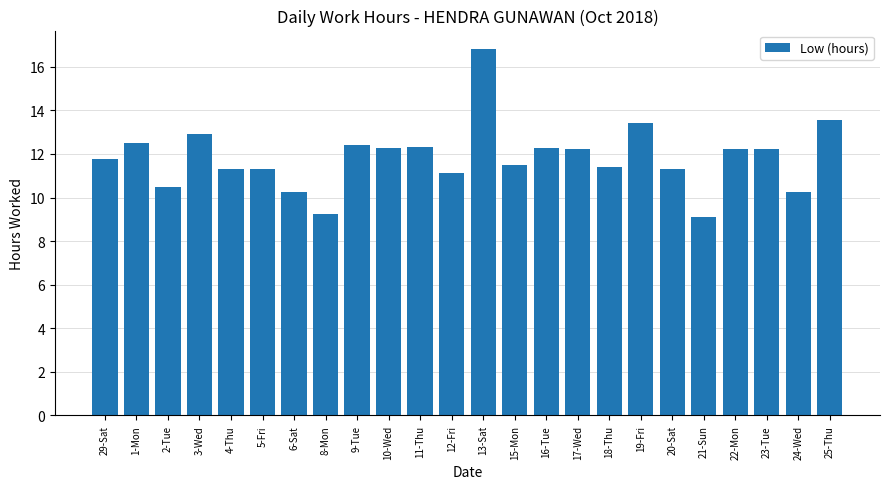

What is the greatest value displayed?

16.8